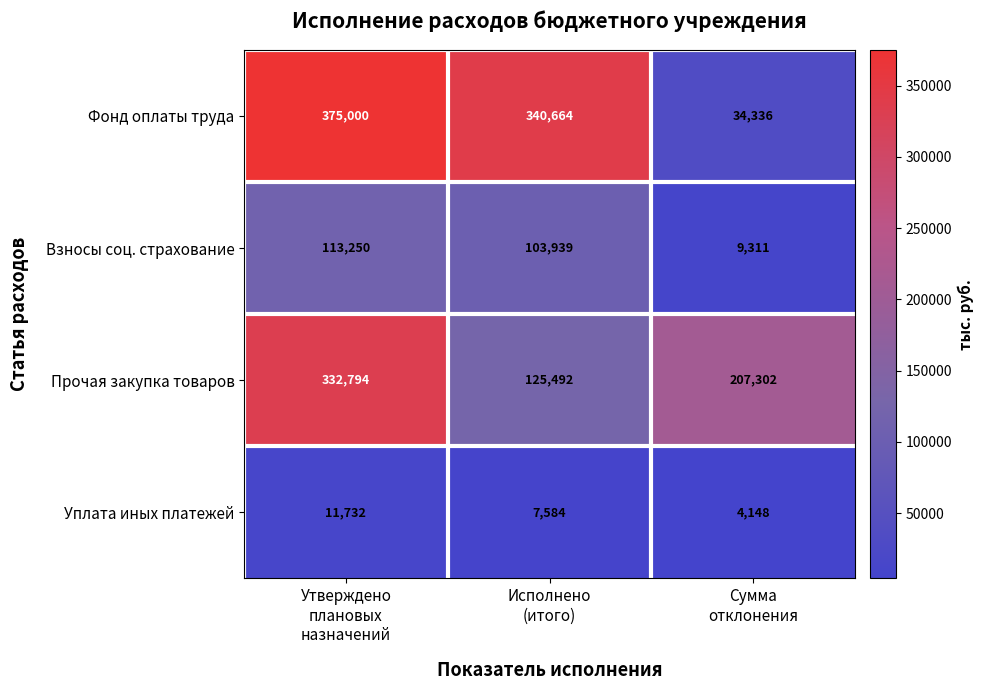

Which series has the widest spread of values?

Фонд оплаты труда